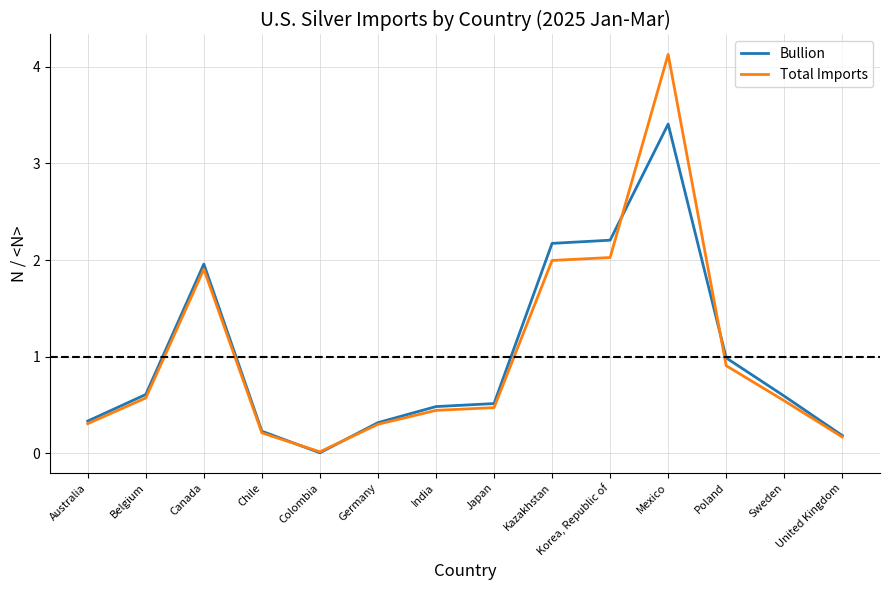

What value does the Total Imports series have at India?

0.4